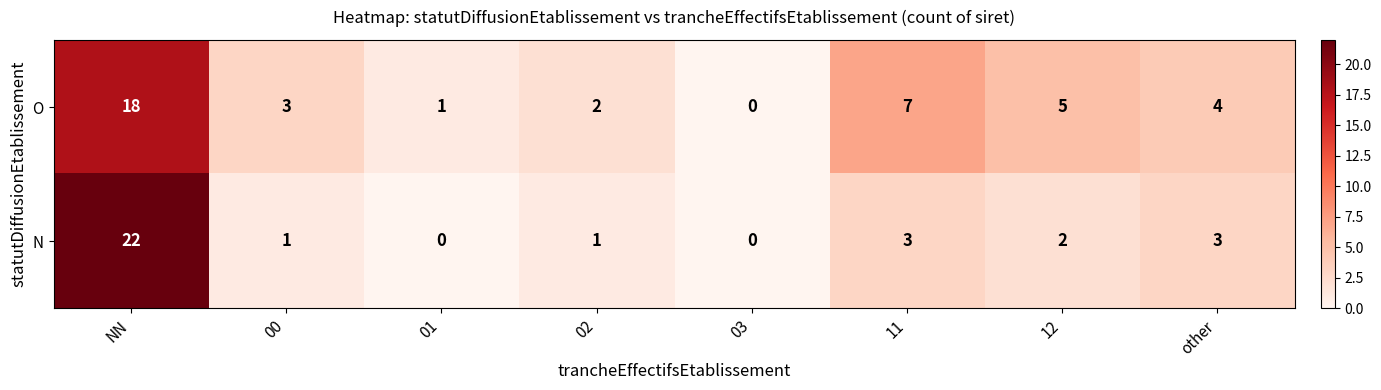

Rank the series by their maximum value, from highest to lowest.

N, O